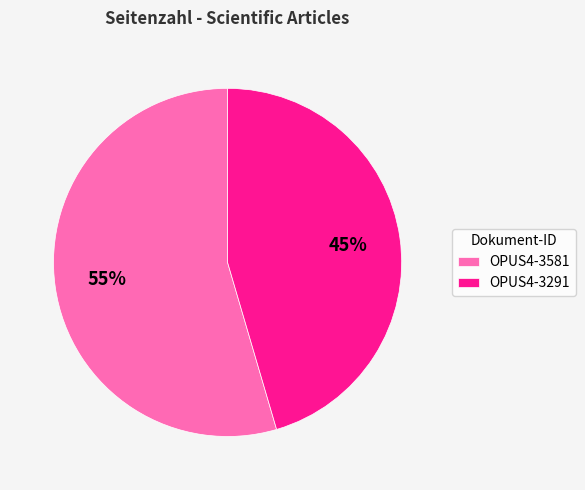

Which slice is the smallest?

OPUS4-3291